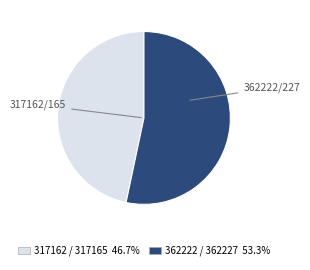

Is there any slice that represents more than half of the pie?

Yes